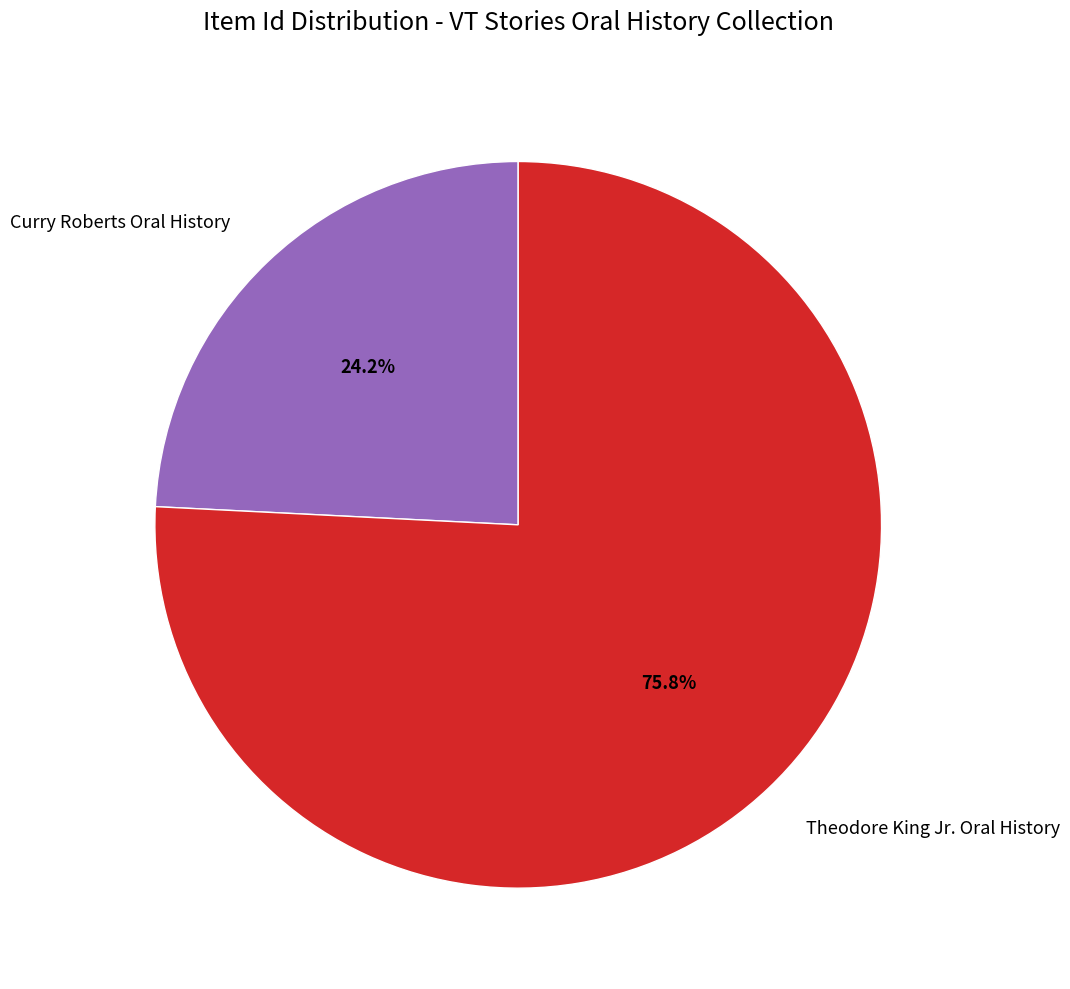

Rank the categories by value from highest to lowest.

Theodore King Jr. Oral History, Curry Roberts Oral History